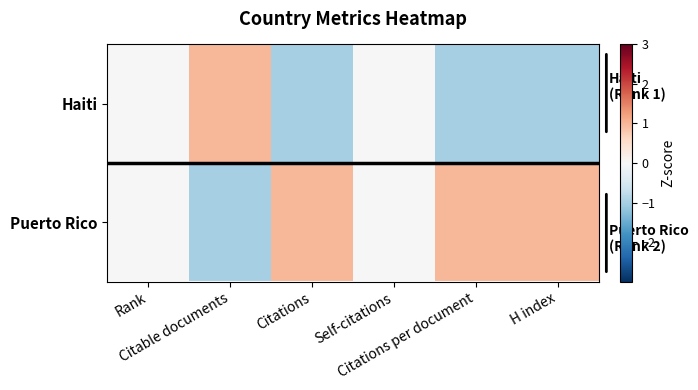

Reading left to right, extract all data points from this chart.

Haiti: Rank=0.0	Citable documents=1.0	Citations=-1.0	Self-citations=0.0	Citations per document=-1.0	H index=-1.0
Puerto Rico: Rank=0.0	Citable documents=-1.0	Citations=1.0	Self-citations=0.0	Citations per document=1.0	H index=1.0